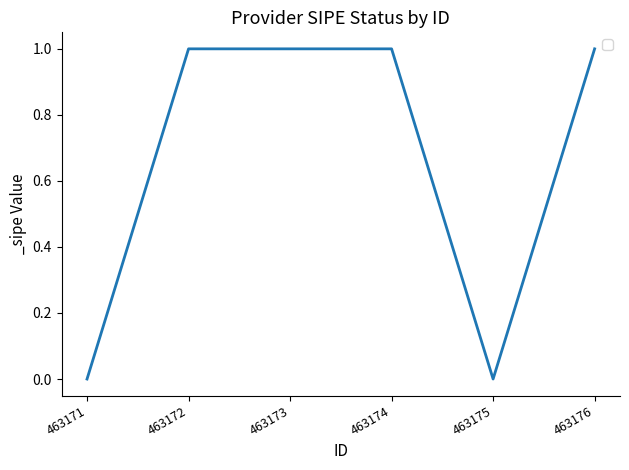

What is the sum of the values at 463171 and 463173?

1